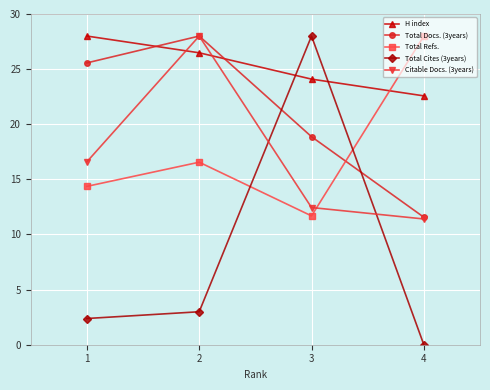

Does the chart display data point markers on the line(s)?

Yes